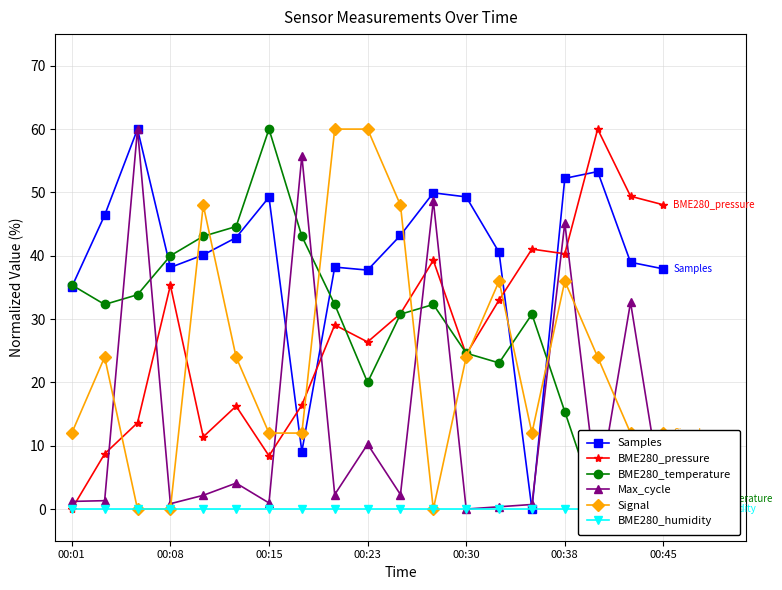

What are all the series names shown in the legend?

Samples, BME280_pressure, BME280_temperature, Max_cycle, Signal, BME280_humidity